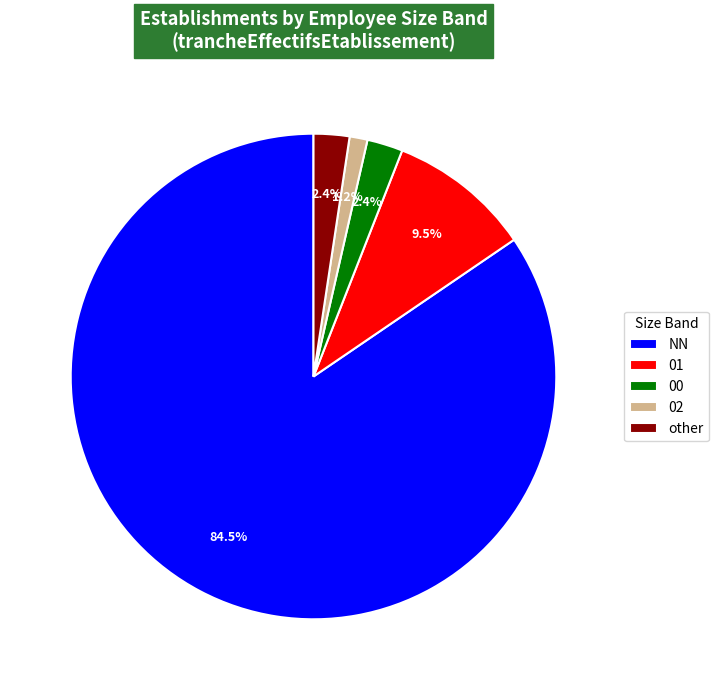

What percentage is the 02 slice, to the nearest percent?

1%